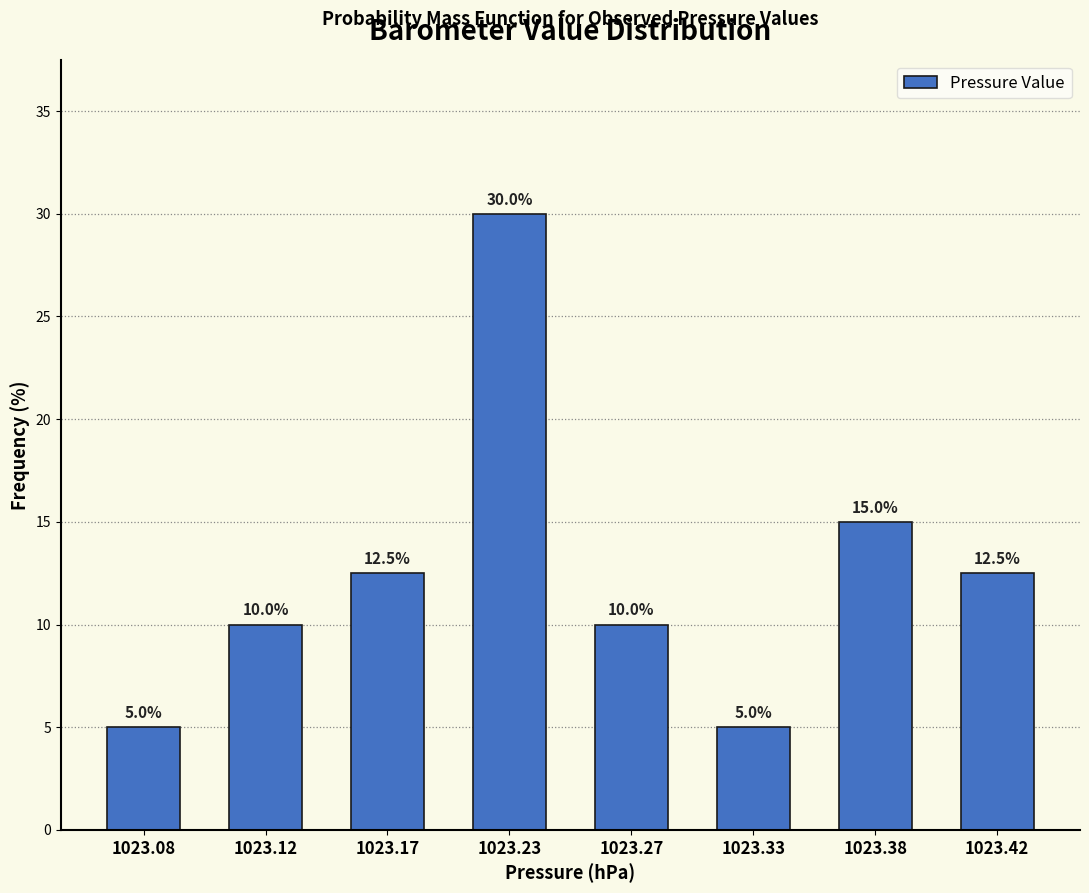

Reading left to right, what are all the values shown in this chart?

1023.08=5.0	1023.12=10.0	1023.17=12.5	1023.23=30.0	1023.27=10.0	1023.33=5.0	1023.38=15.0	1023.42=12.5